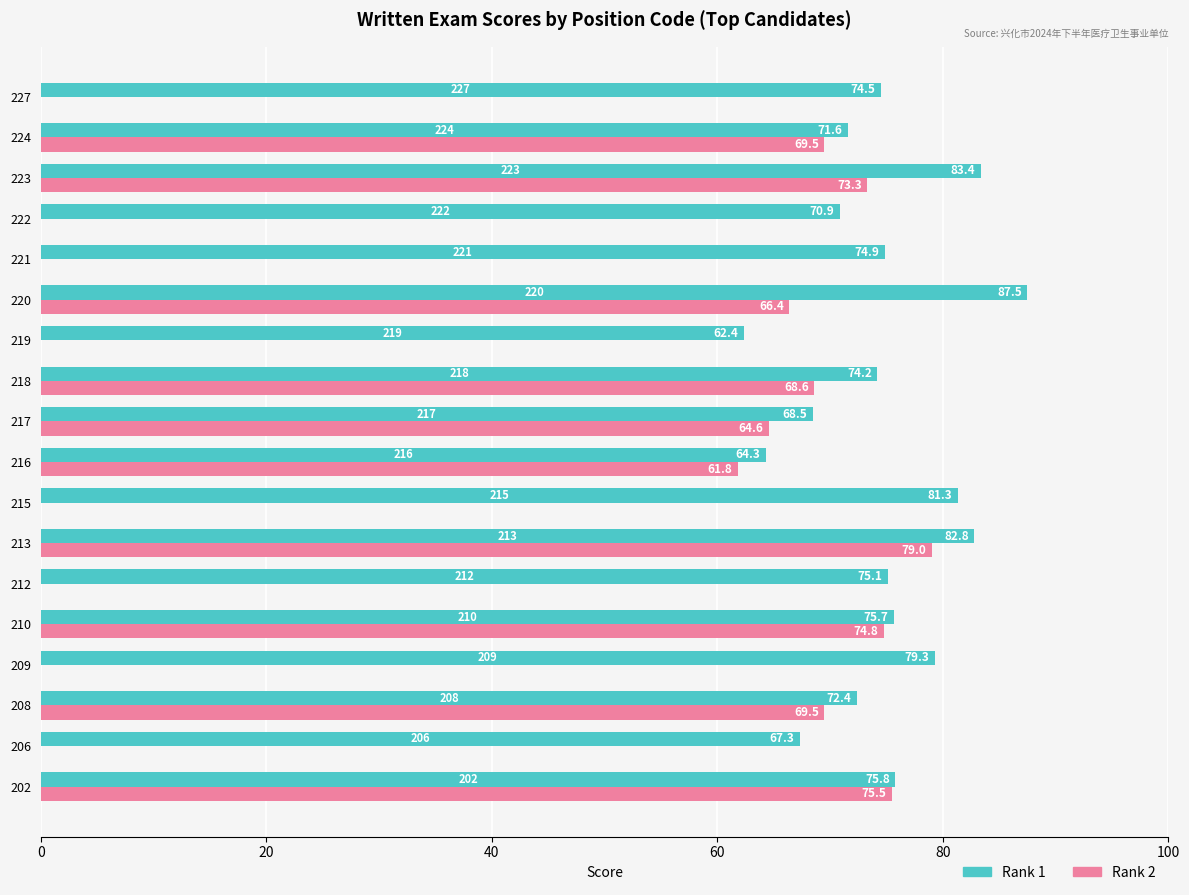

How many groups of bars are there?

18